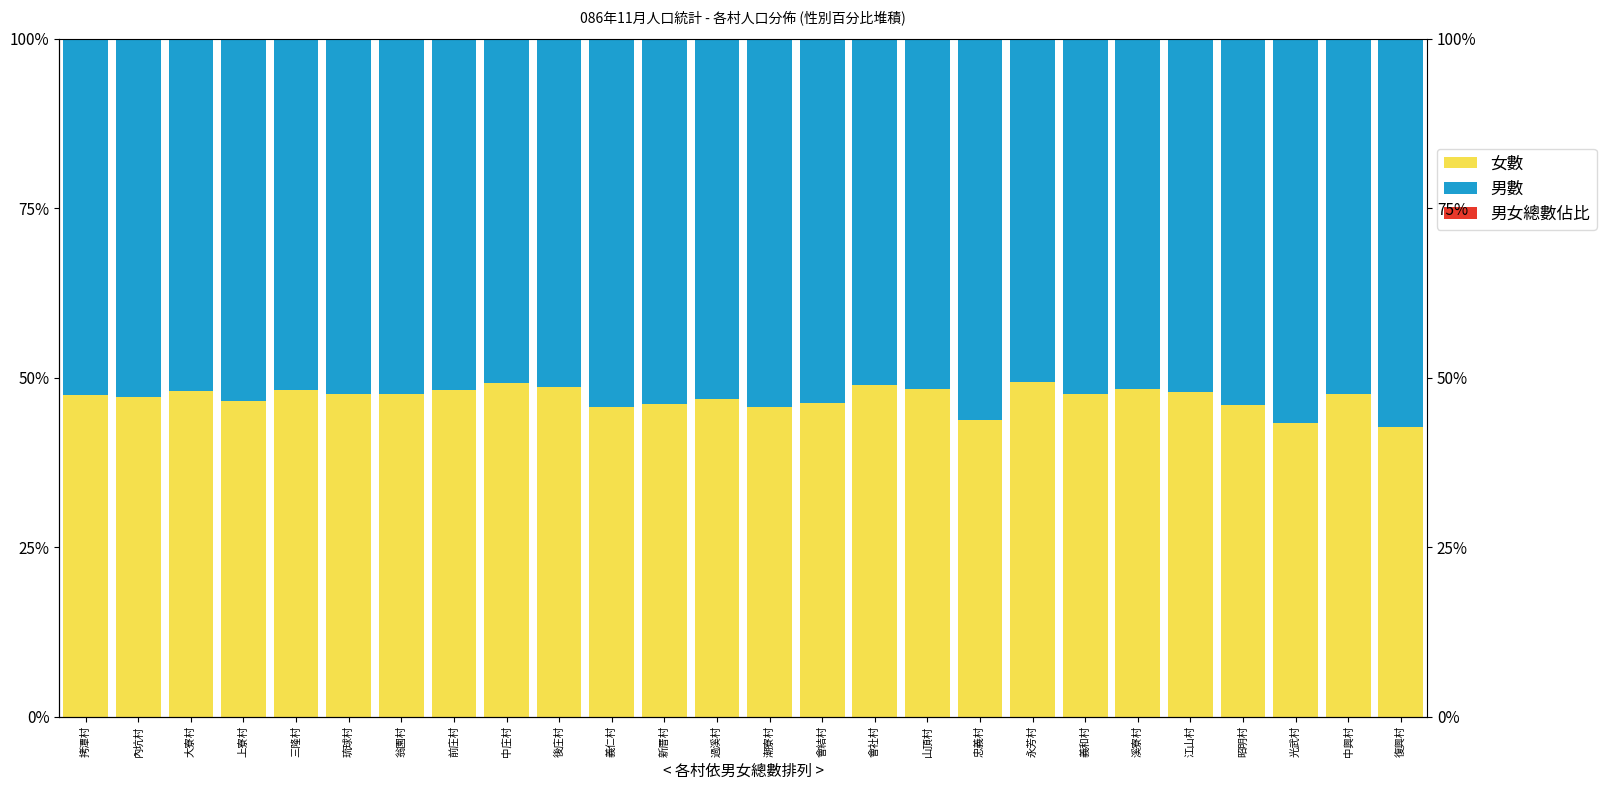

Reading left to right, what are all the values shown in this chart?

女數: 拷潭村=47.4	內坑村=47.1	大寮村=48.0	上寮村=46.5	三隆村=48.2	琉球村=47.5	翁園村=47.6	前庄村=48.2	中庄村=49.2	後庄村=48.6	義仁村=45.7	新厝村=46.2	過溪村=46.9	潮寮村=45.7	會結村=46.3	會社村=48.9	山頂村=48.3	忠義村=43.7	永芳村=49.3	義和村=47.6	溪寮村=48.3	江山村=47.8	昭明村=46.0	光武村=43.3	中興村=47.6	復興村=42.8
男數: 拷潭村=52.6	內坑村=52.9	大寮村=52.0	上寮村=53.5	三隆村=51.8	琉球村=52.5	翁園村=52.4	前庄村=51.8	中庄村=50.8	後庄村=51.4	義仁村=54.3	新厝村=53.8	過溪村=53.1	潮寮村=54.3	會結村=53.7	會社村=51.1	山頂村=51.7	忠義村=56.3	永芳村=50.7	義和村=52.4	溪寮村=51.7	江山村=52.2	昭明村=54.0	光武村=56.7	中興村=52.4	復興村=57.2
男女總數佔比: 拷潭村=0.0	內坑村=0.0	大寮村=0.0	上寮村=0.0	三隆村=0.0	琉球村=0.0	翁園村=0.0	前庄村=0.0	中庄村=0.0	後庄村=0.0	義仁村=0.0	新厝村=0.0	過溪村=0.0	潮寮村=0.0	會結村=0.0	會社村=0.0	山頂村=0.0	忠義村=0.0	永芳村=0.0	義和村=0.0	溪寮村=0.0	江山村=0.0	昭明村=0.0	光武村=0.0	中興村=0.0	復興村=0.0